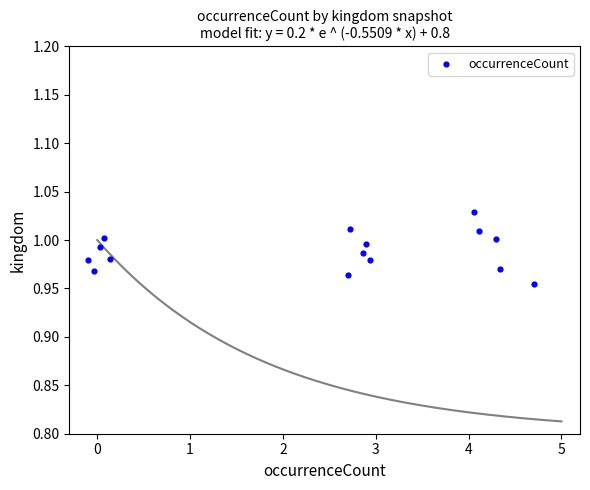

What is the range of X values (max minus min)?

4.8